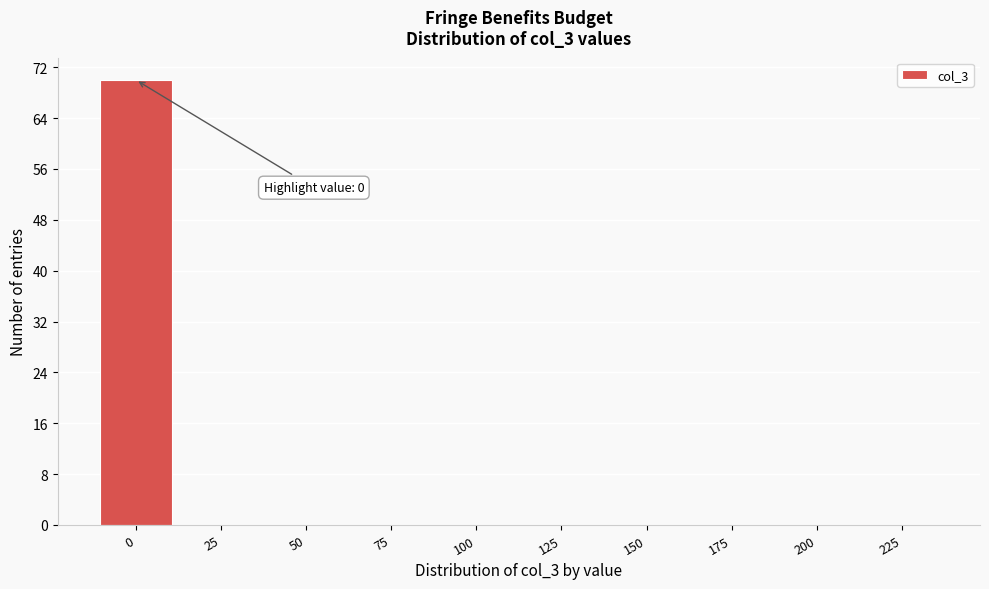

Reading left to right, what are all the values shown in this chart?

0=70	25=0	50=0	75=0	100=0	125=0	150=0	175=0	200=0	225=0